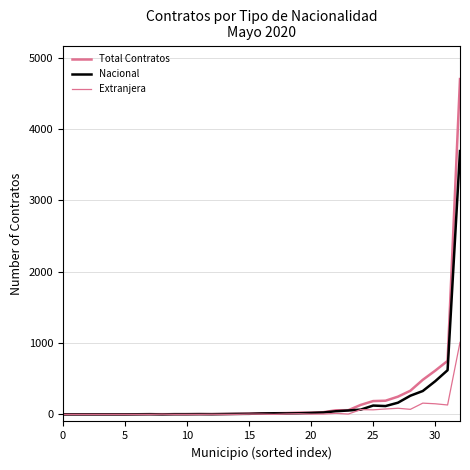

What is the highest value of the Extranjera series?

1010